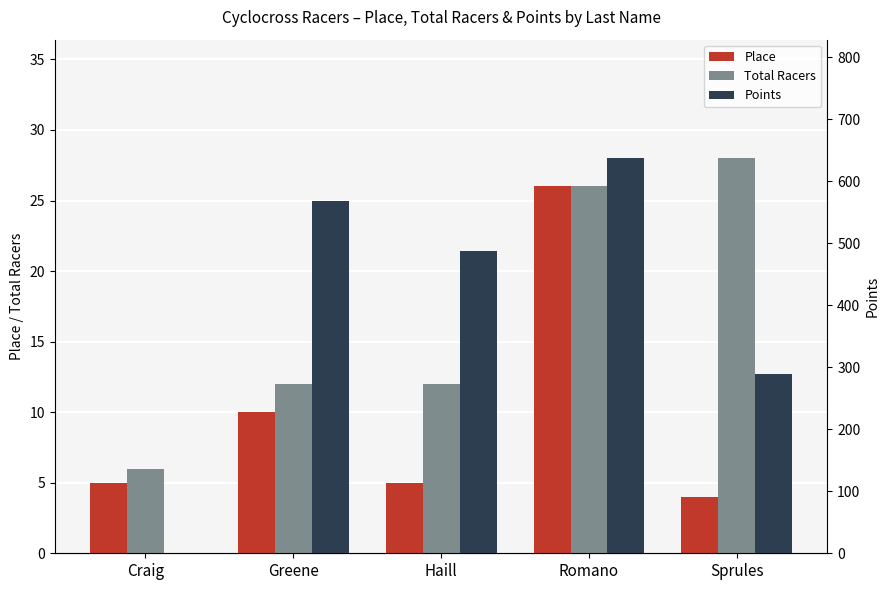

What is the sum of all Points values?

1983.5